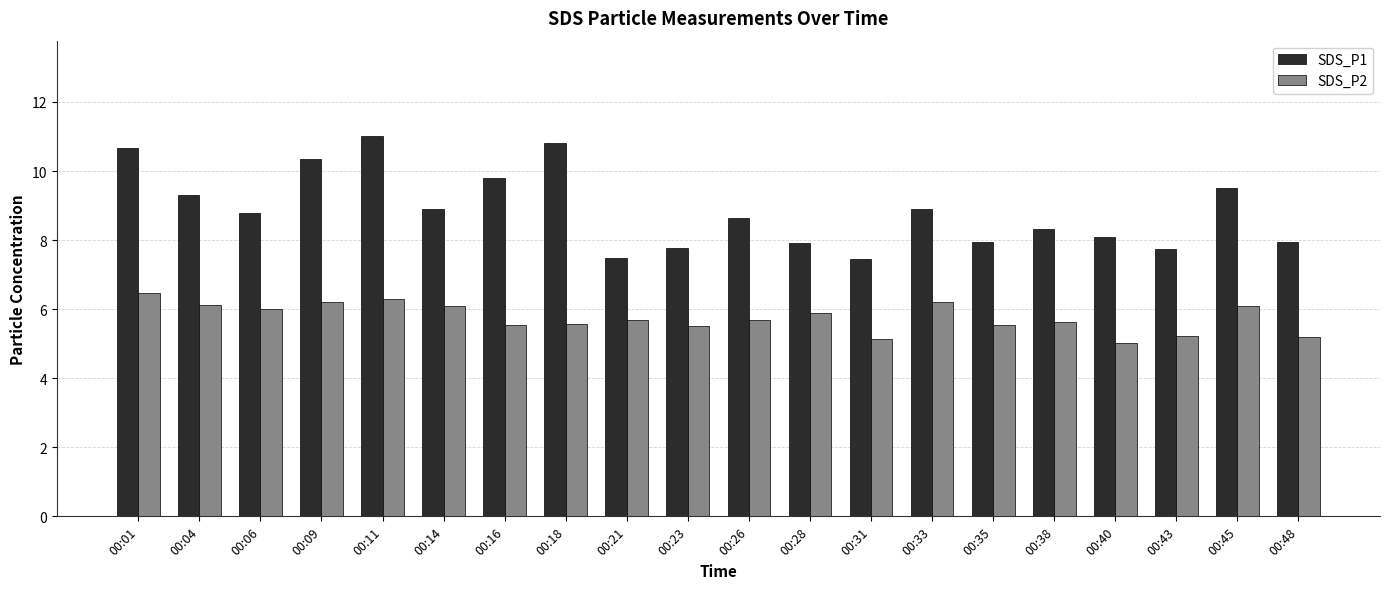

What is the sum of all SDS_P1 values?

177.4